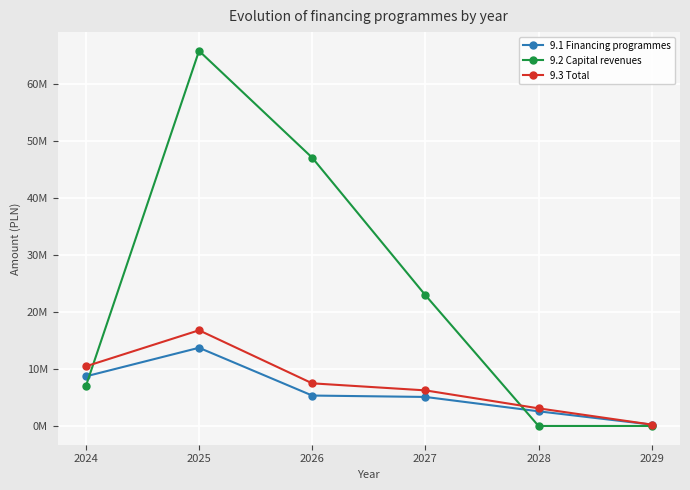

What is the total value across all series at 2027?

34316320.3